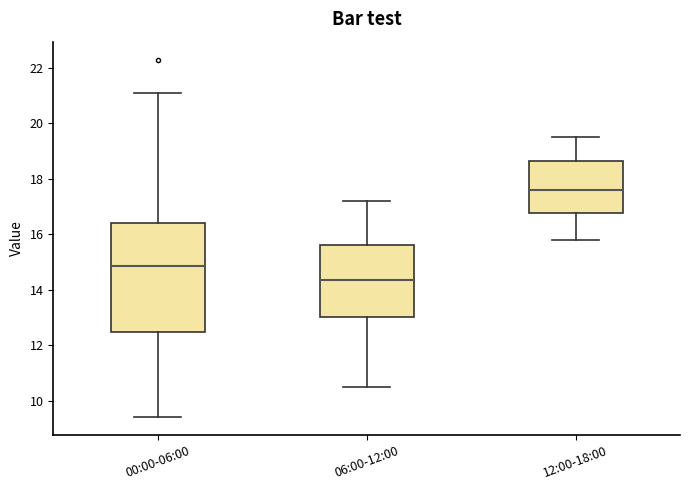

Reading left to right, transcribe this box plot: for each box, give where its median line is, the range the box spans, and where its two whiskers end, as read against the y-axis. The values are not printed on the chart, so give them approximately, as read against the axis.

00:00-06:00: median 14.8, box 12.4 to 16.4, whiskers 9.4 to 21.2
06:00-12:00: median 14.4, box 13.0 to 15.6, whiskers 10.6 to 17.2
12:00-18:00: median 17.6, box 16.8 to 18.6, whiskers 15.8 to 19.6